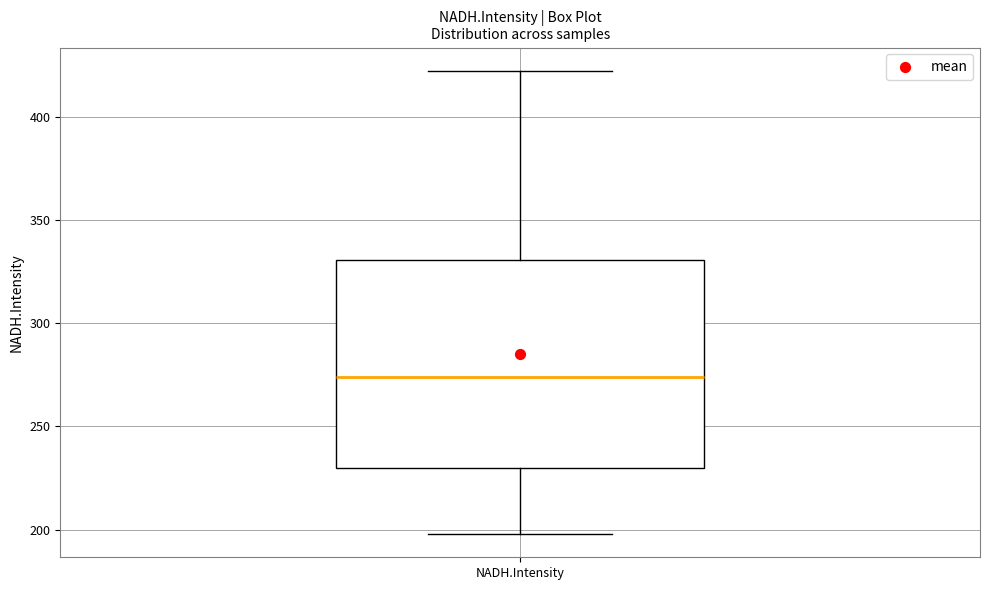

Where does the upper whisker of the box for NADH.Intensity end on the y-axis? The values are not printed on the chart, so give them approximately, as read against the axis.

420